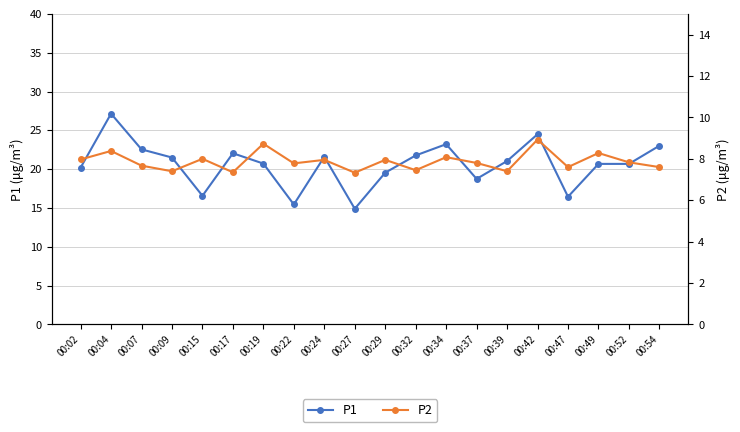

Is the value of P1 at 00:37 greater than the value of P2 at 00:42?

Yes